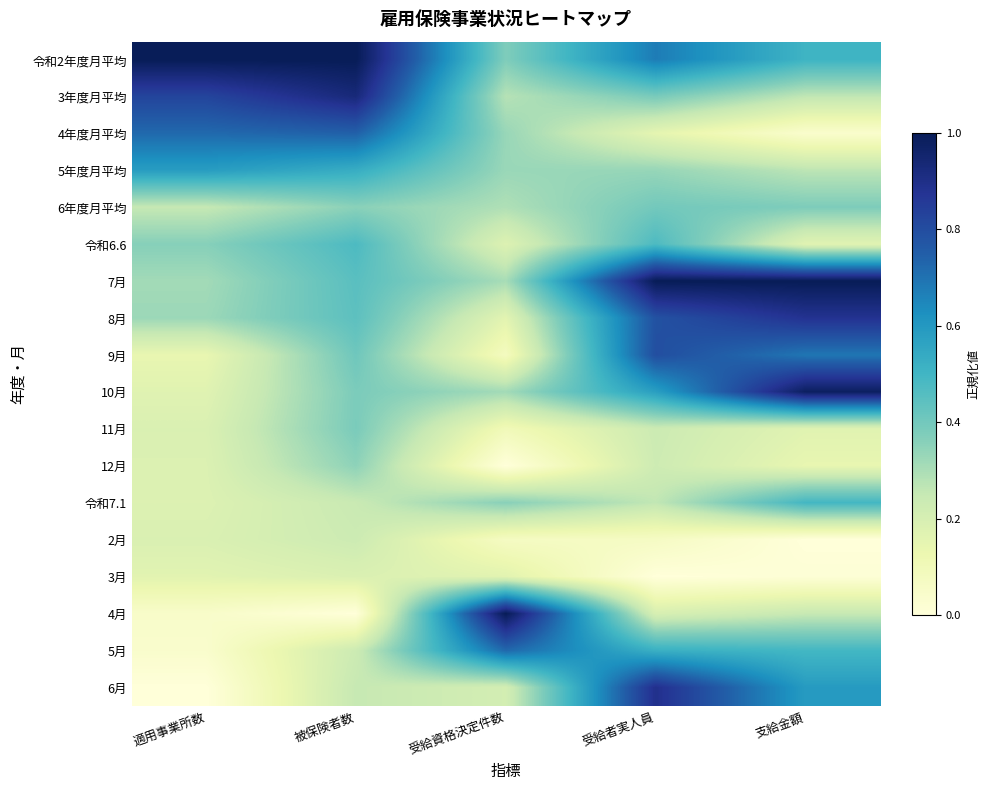

Between 適用事業所数 and 支給金額, which is larger?

適用事業所数